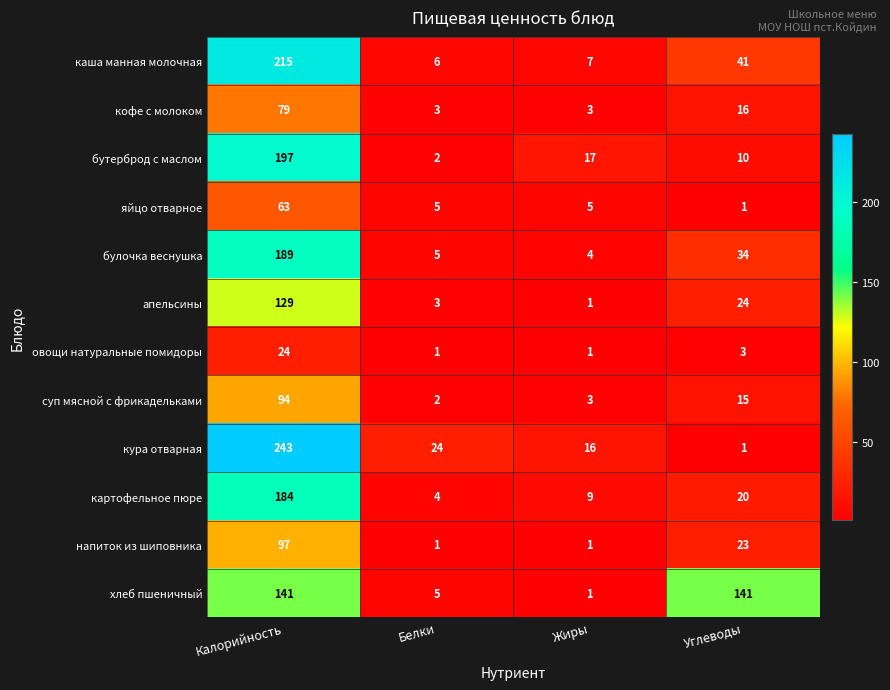

True or false: каша манная молочная has a value of 5 at Жиры.

False